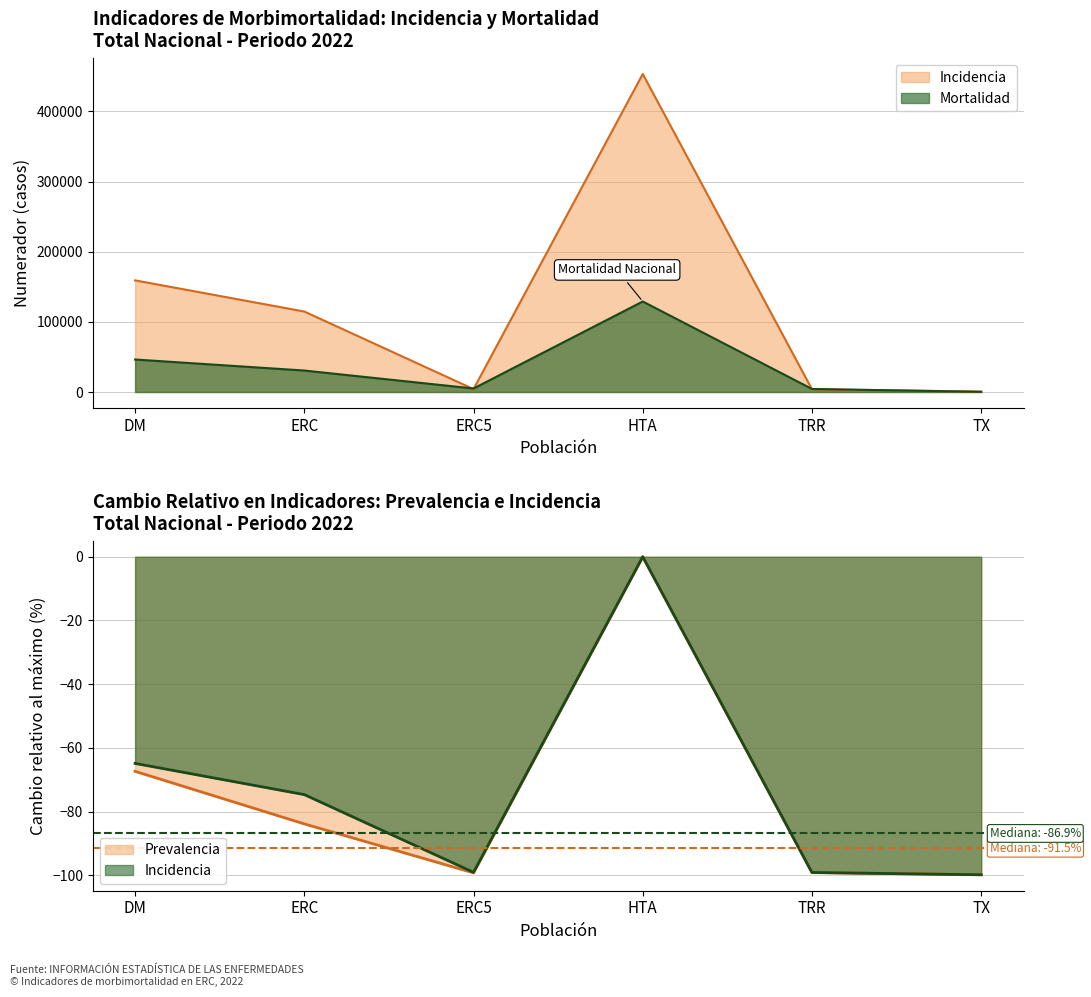

Where is Mortalidad nearest to the value 64662?

DM